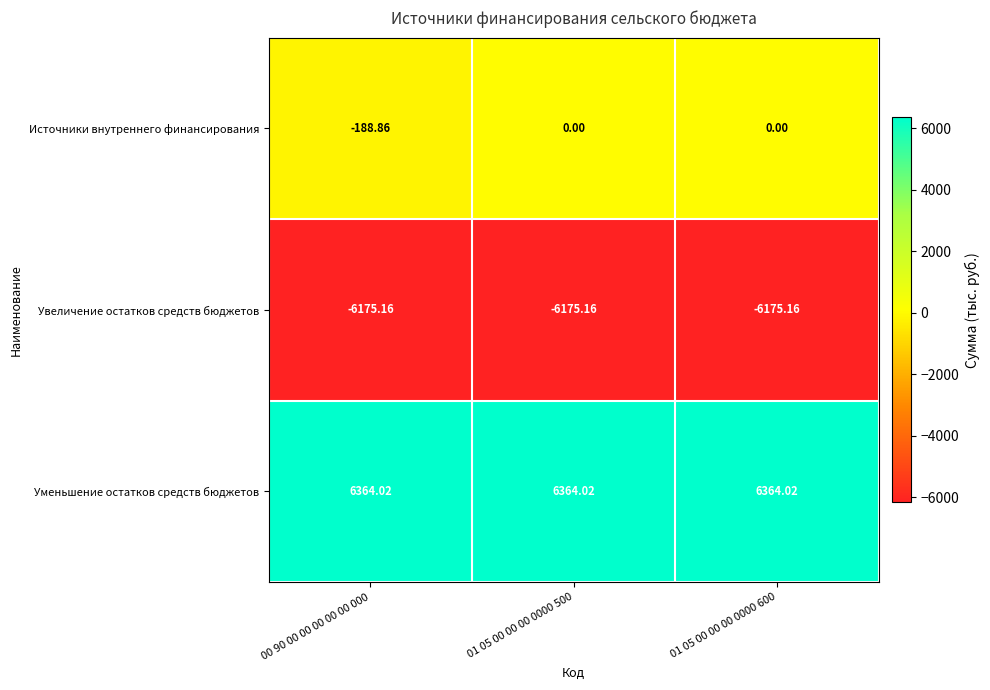

At how many categories does at least one series exceed 5696?

3